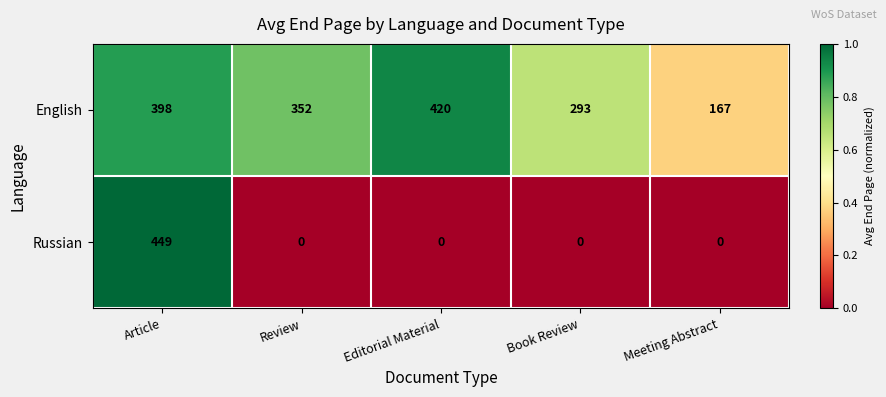

Which category has the highest value in the English series?

Editorial Material